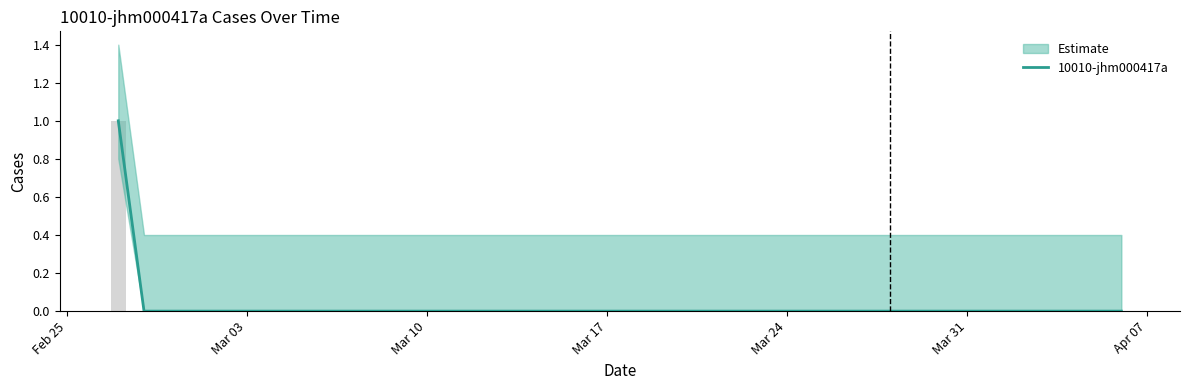

How many categories are shown in the chart?

40